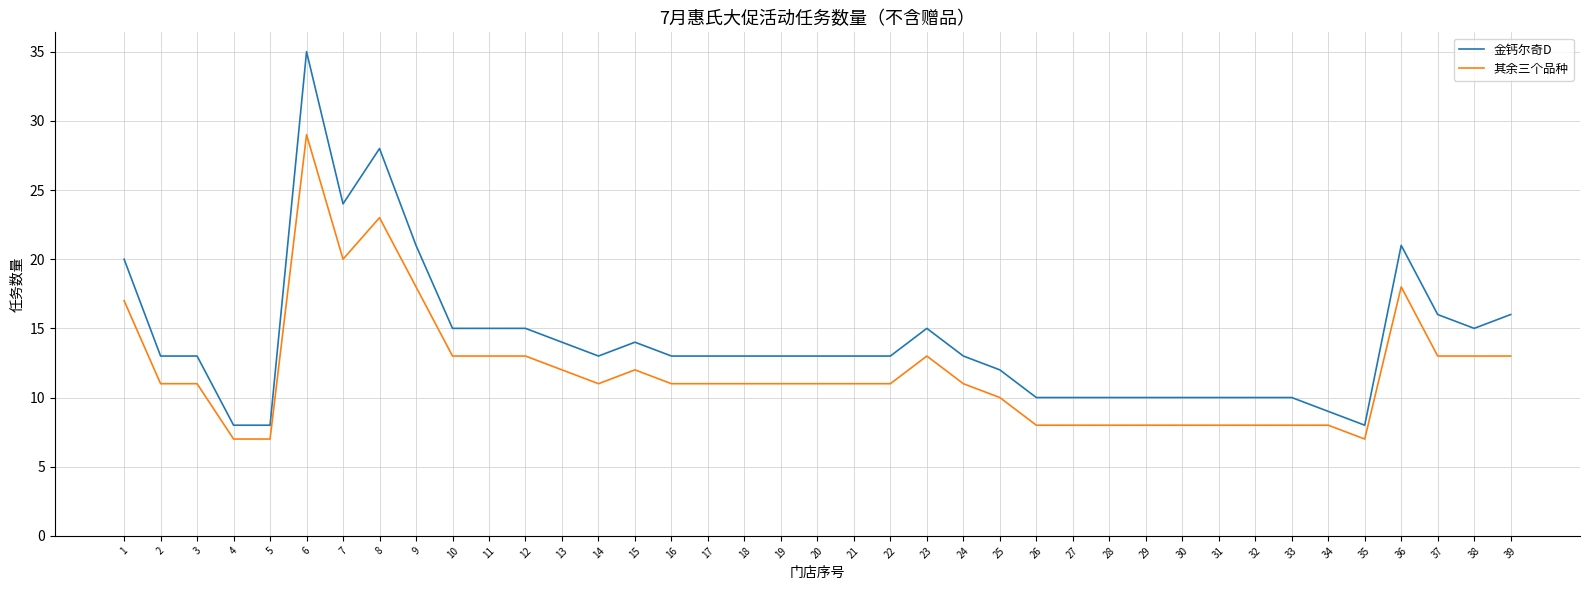

What is the greatest value displayed?

35